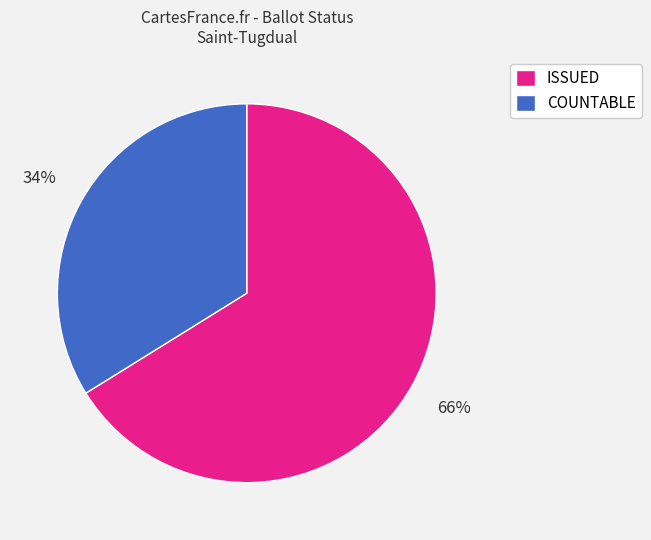

Approximately how many times larger is the value at COUNTABLE compared to ISSUED?

0.5